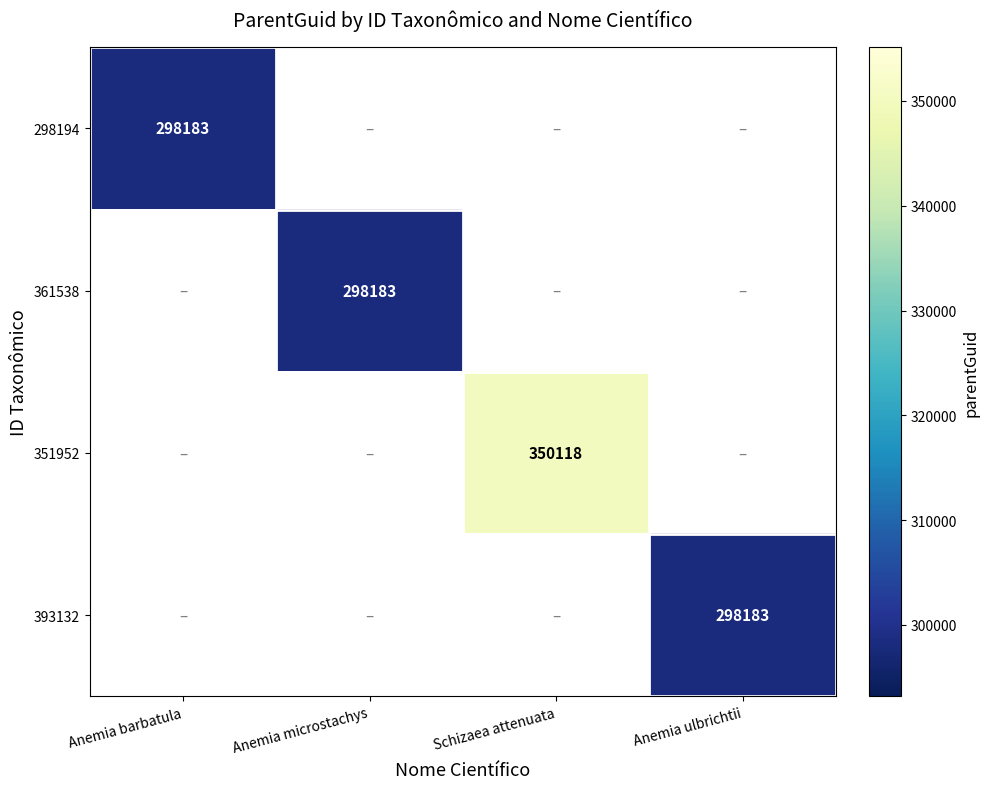

True or false: 361538 has a value of 298183 at Anemia microstachys.

True